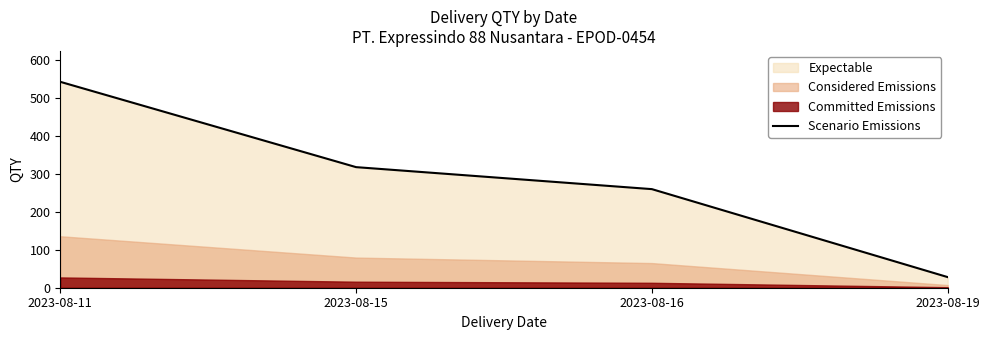

Reading right to left, extract all data points from this chart.

28	260	318	543